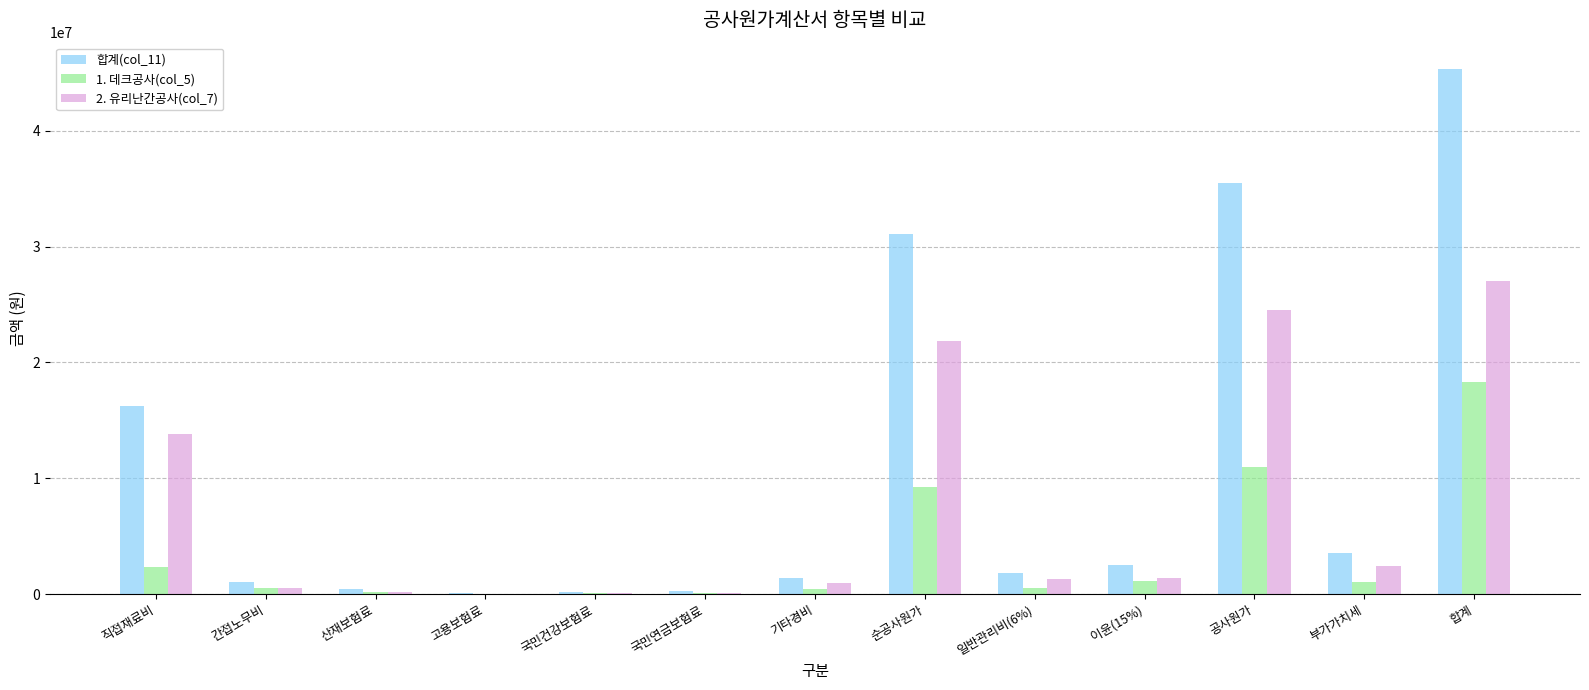

Is it true that 합계(col_11) equals 1811923.4 at 부가가치세?

False